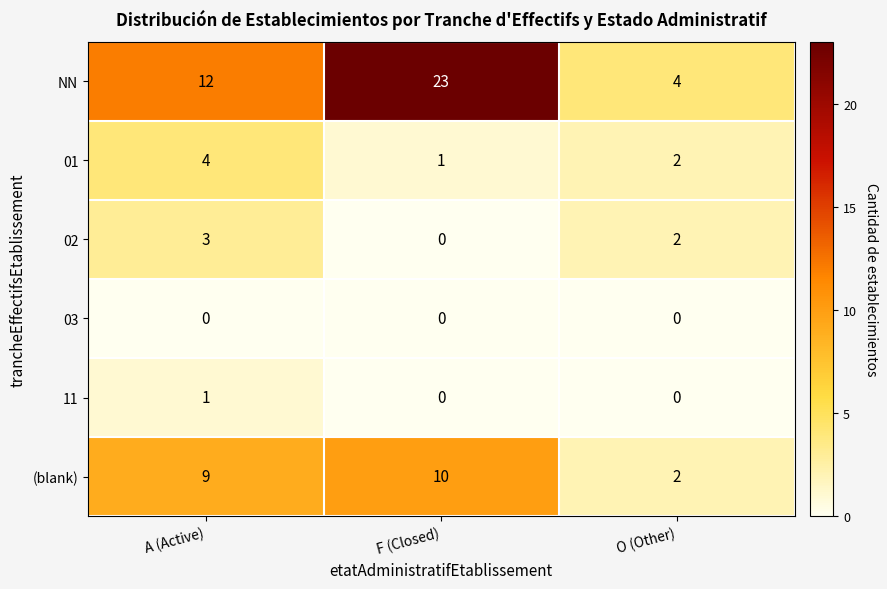

Count the NN values in the range 4 to 23.

3